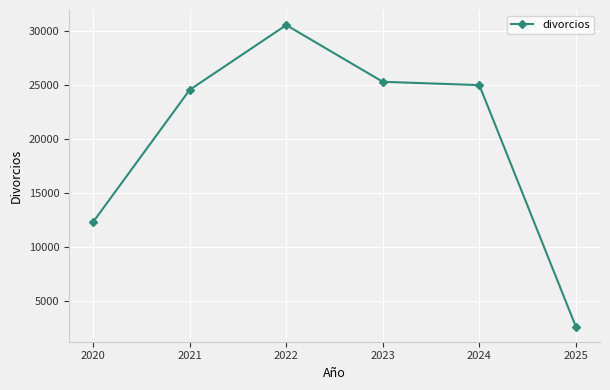

Reading left to right, what are all the values shown in this chart?

12326	24577	30581	25323	25012	2619